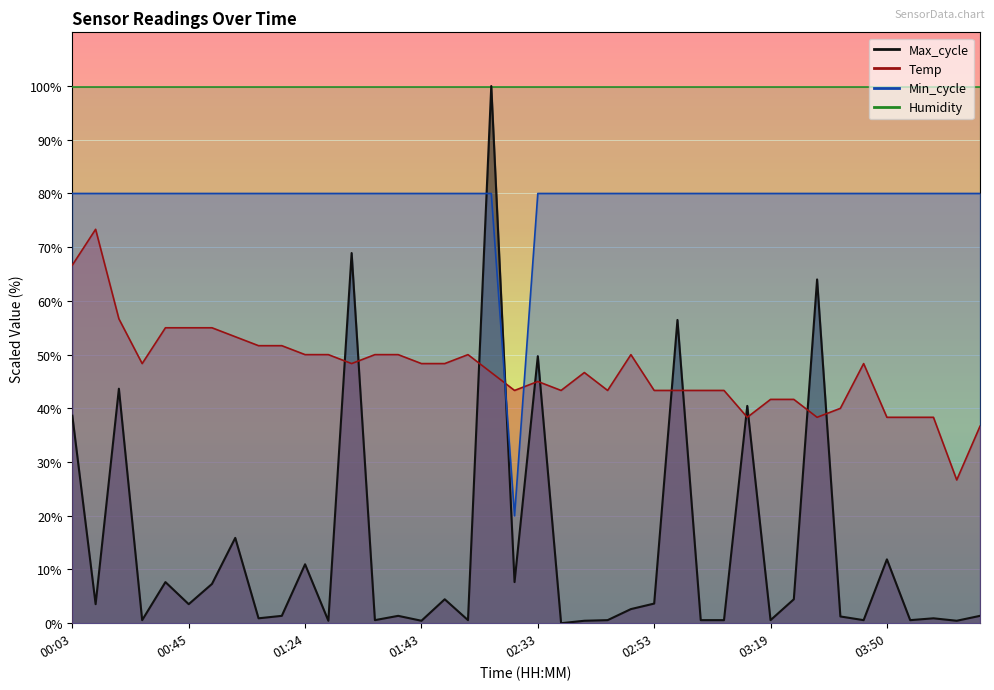

Which series has the widest spread of values?

Max_cycle